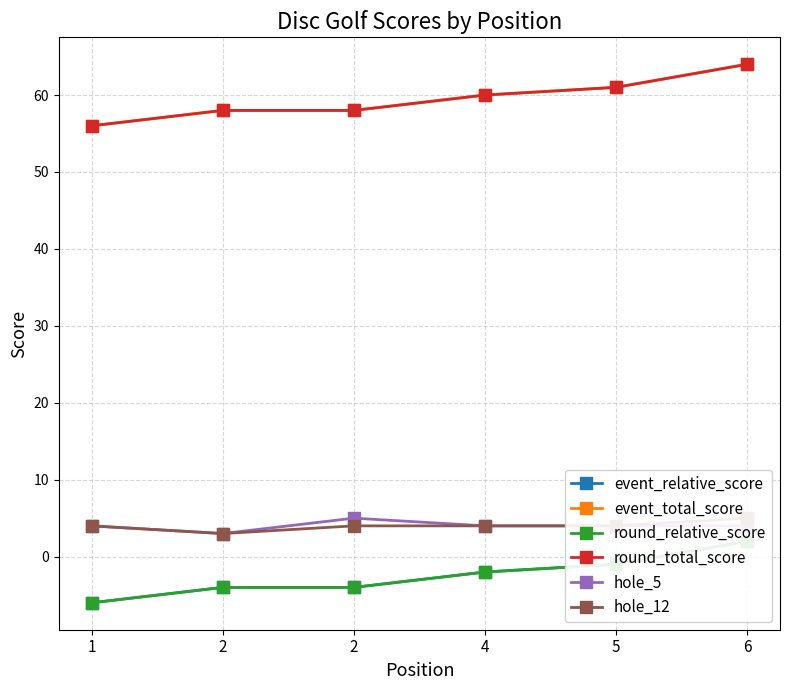

What are all the series names shown in the legend?

event_relative_score, event_total_score, round_relative_score, round_total_score, hole_5, hole_12